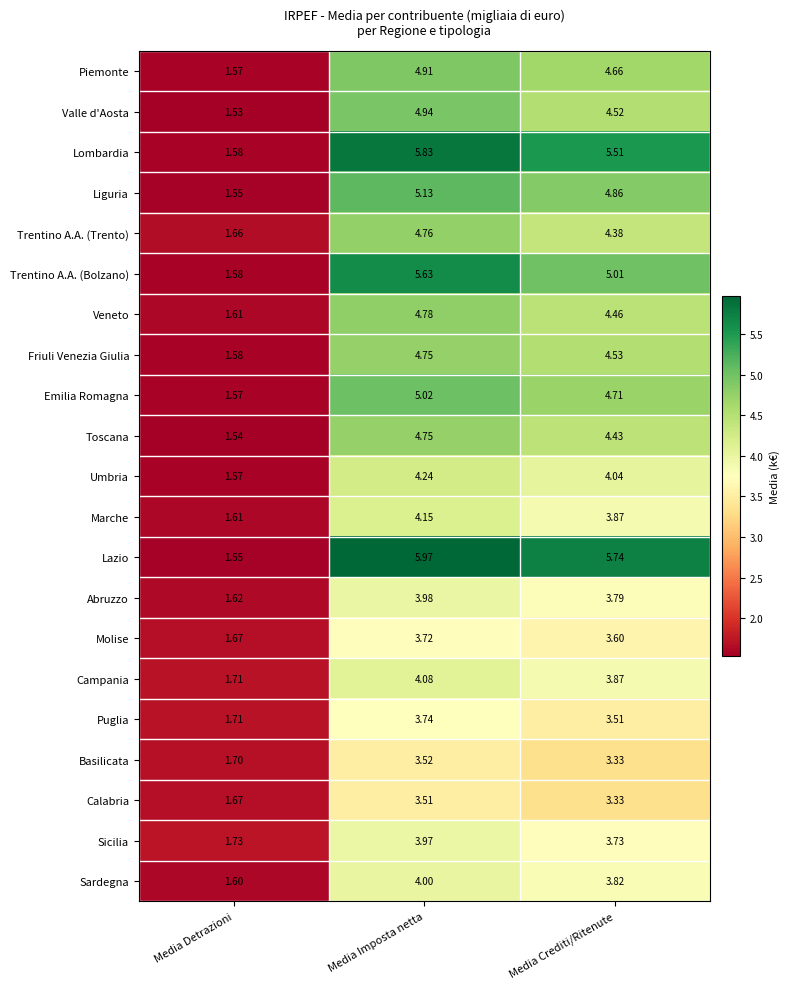

Rank the categories by Sardegna value from lowest to highest.

Media Detrazioni, Media Crediti/Ritenute, Media Imposta netta